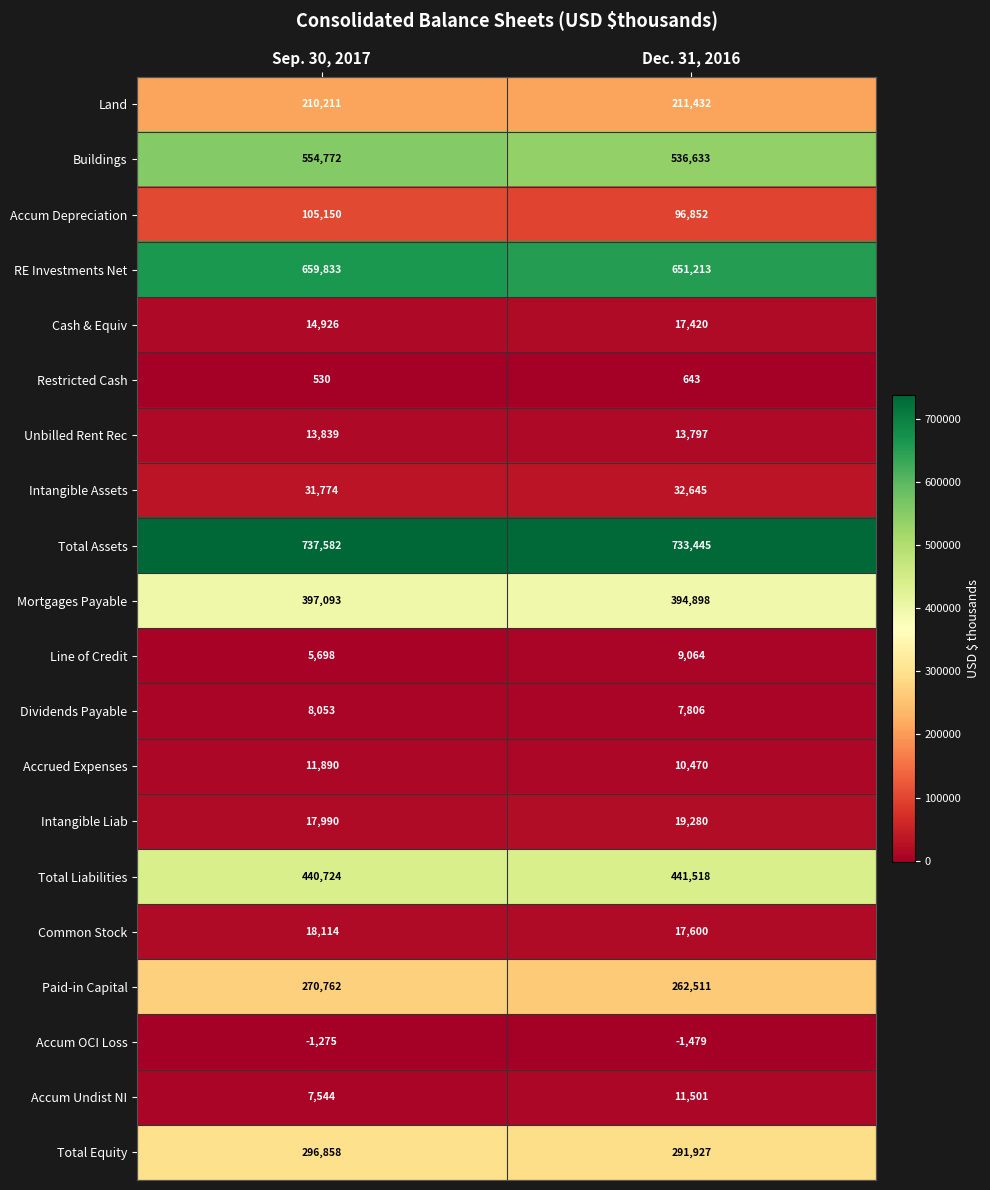

What is the maximum value shown in the chart?

737582